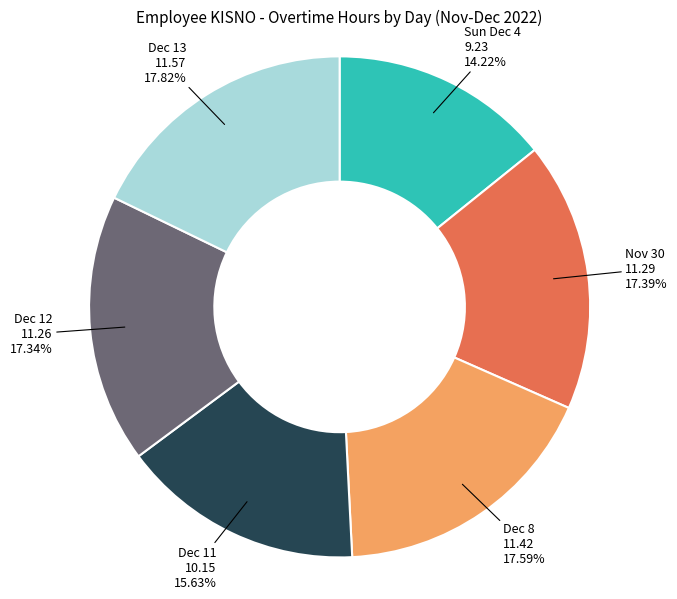

Approximately how many times larger is the value at Dec 8 compared to Dec 13?

1.0